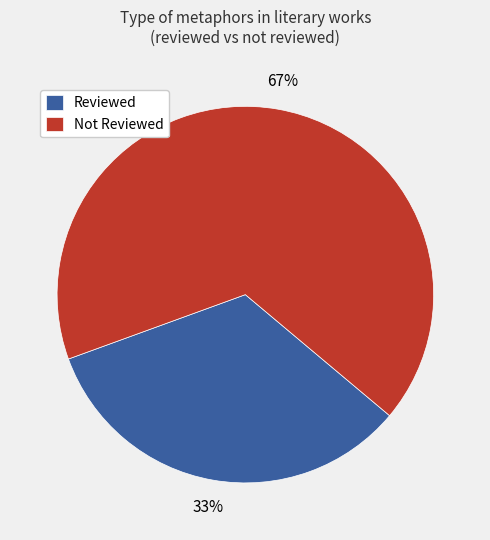

Does any single category account for the majority?

Yes